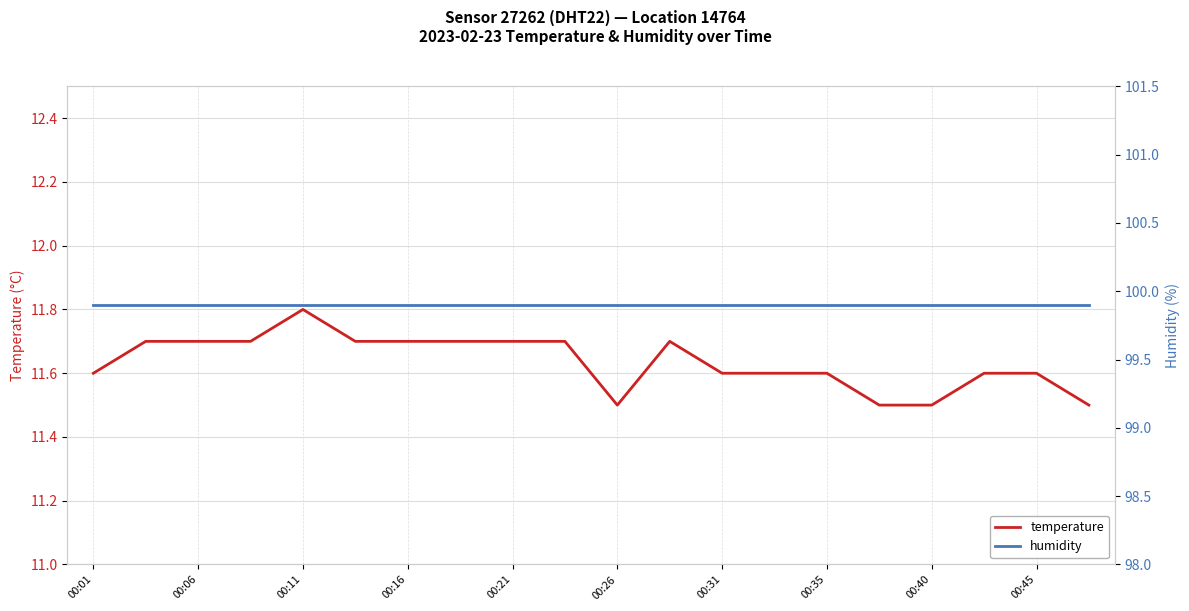

List the series in order of their peak value, highest first.

humidity, temperature